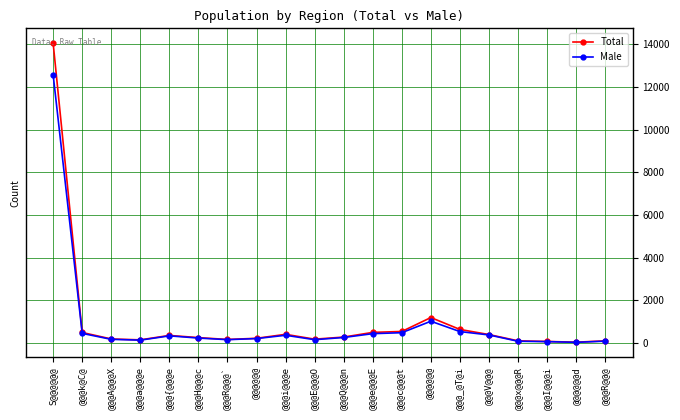

Count the number of data series in this chart.

2